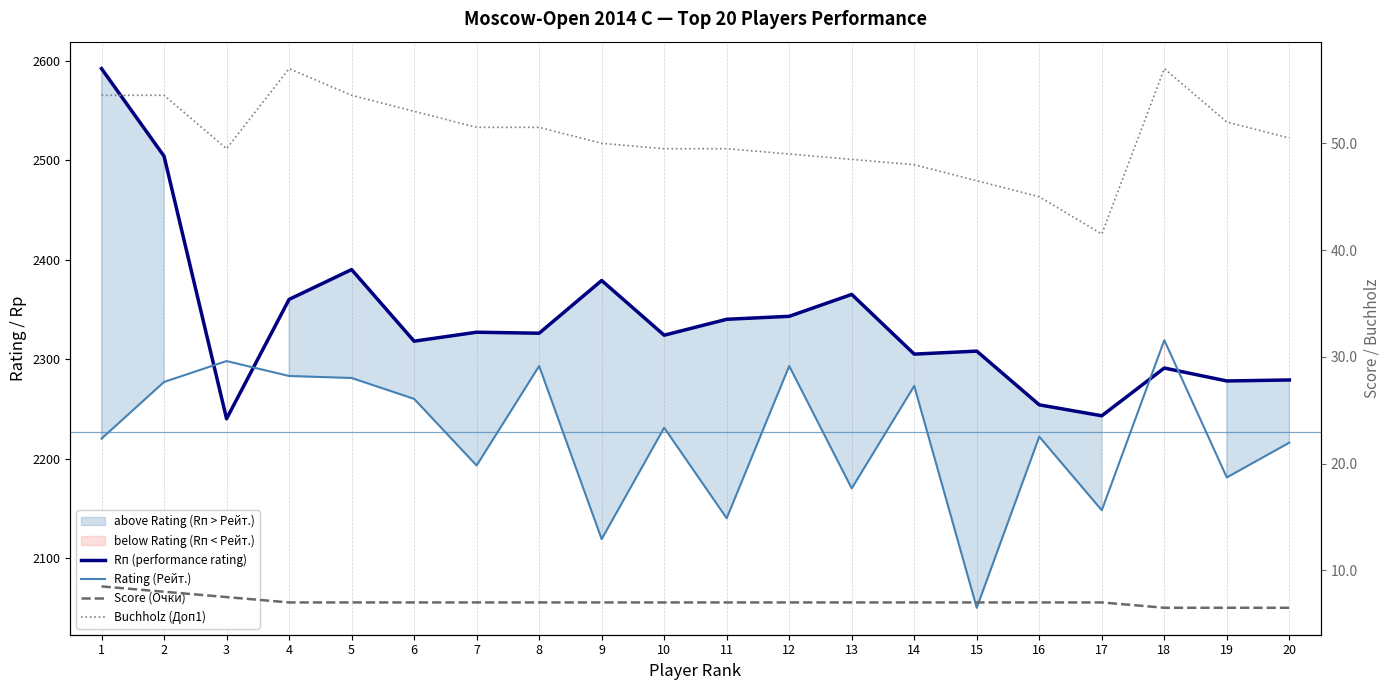

What is the approximate value of Buchholz (Доп1) at 11?

49.5